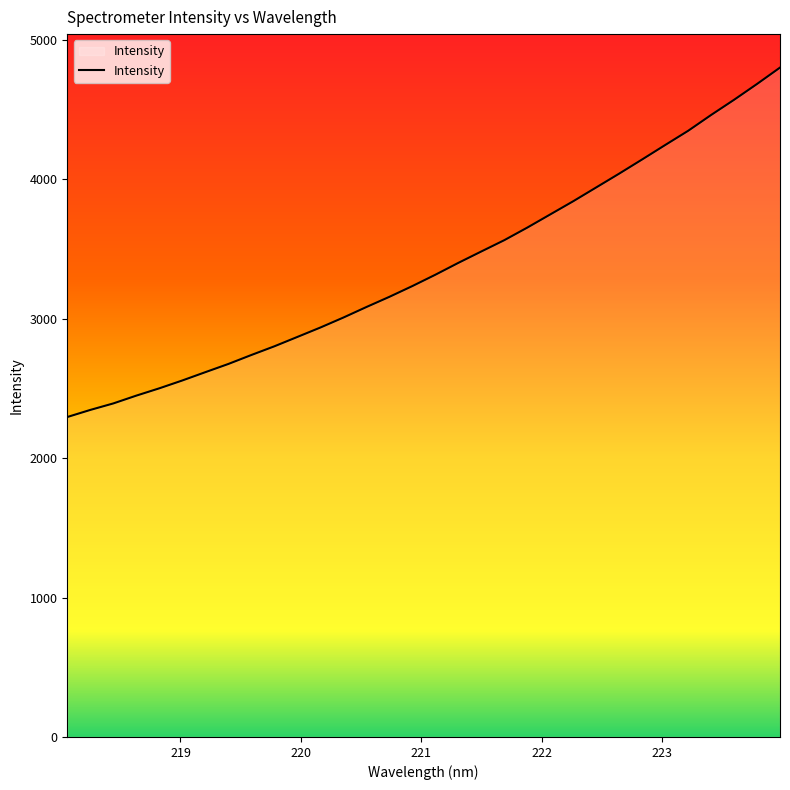

What is the greatest value displayed?

4801.7